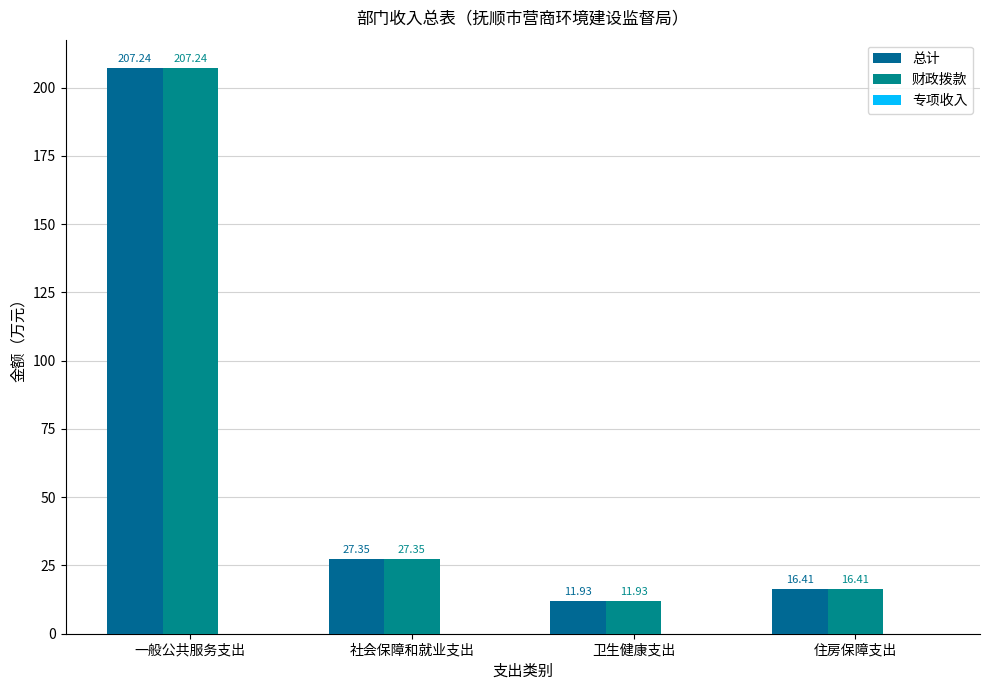

How many distinct data groups are displayed?

2